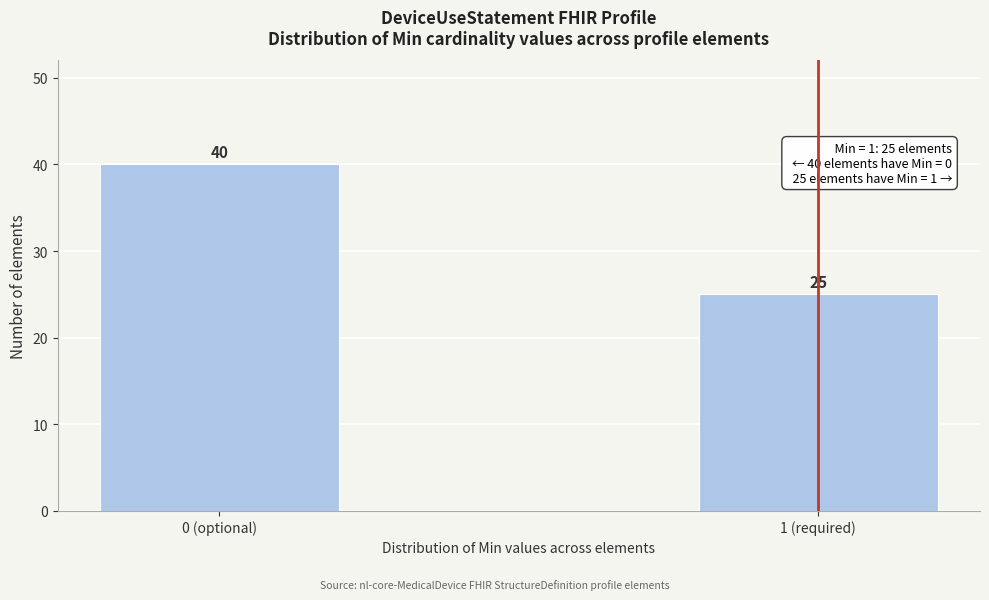

Reading left to right, extract all data points from this chart.

0 (optional)=40	1 (required)=25